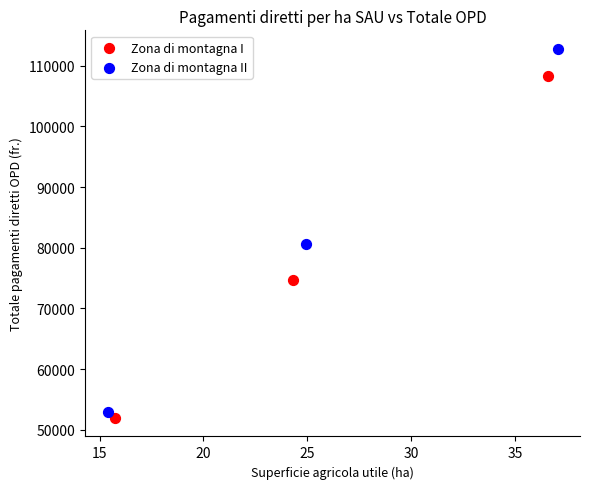

Which series has the widest spread of Y values?

Zona di montagna II